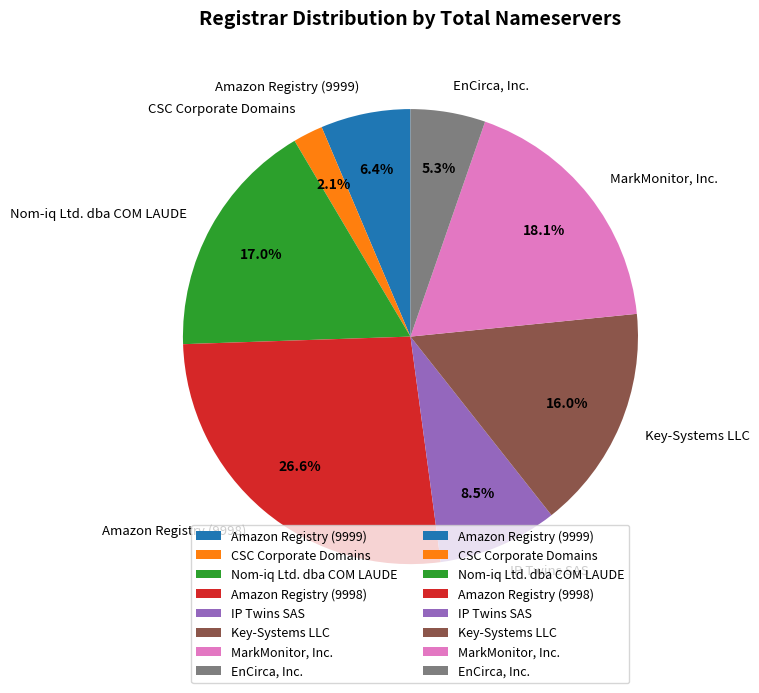

Does Key-Systems LLC represent more than half of the total?

No